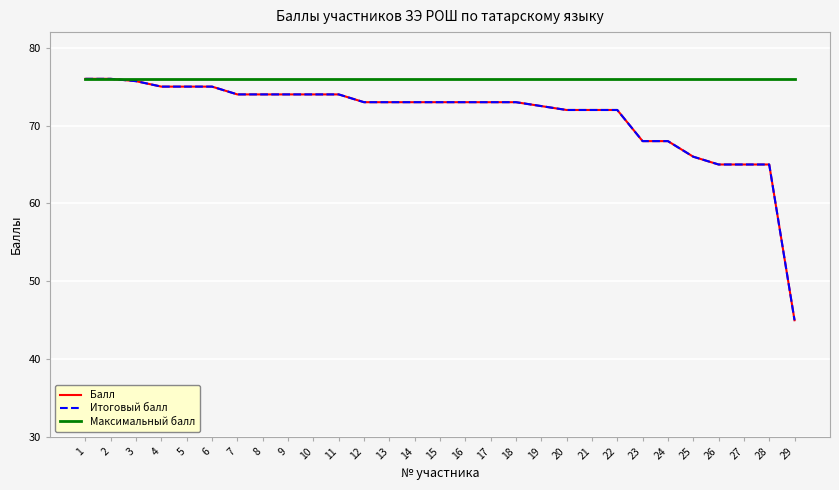

Does the chart have visible grid lines?

Yes